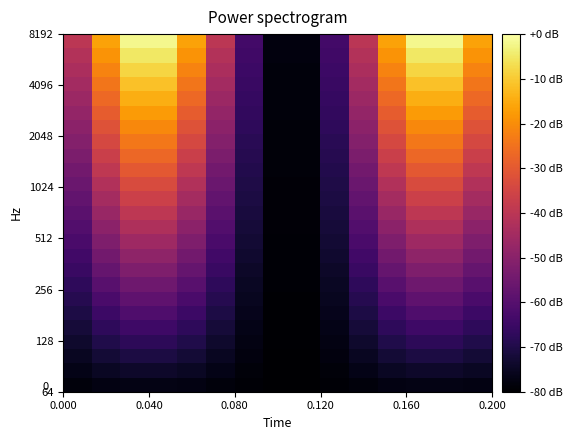

How many series are shown in this chart?

25